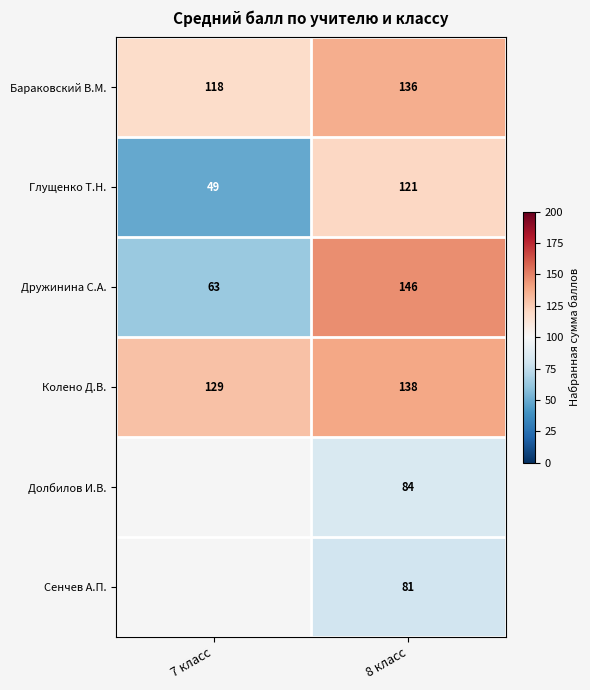

True or false: Бараковский В.М. has a value of 74.6 at 8 класс.

False